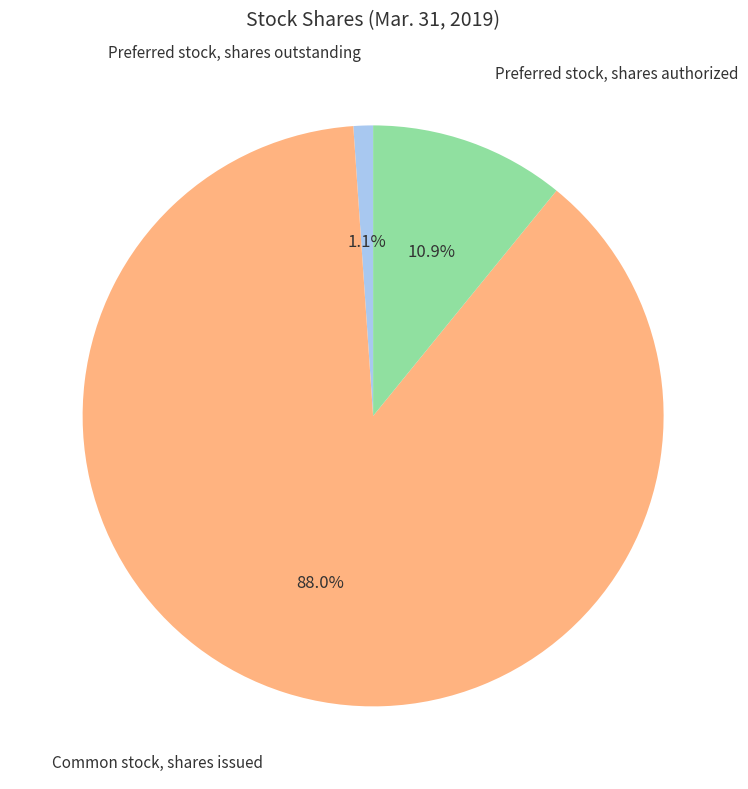

What is the smallest slice in the pie chart?

Preferred stock, shares outstanding